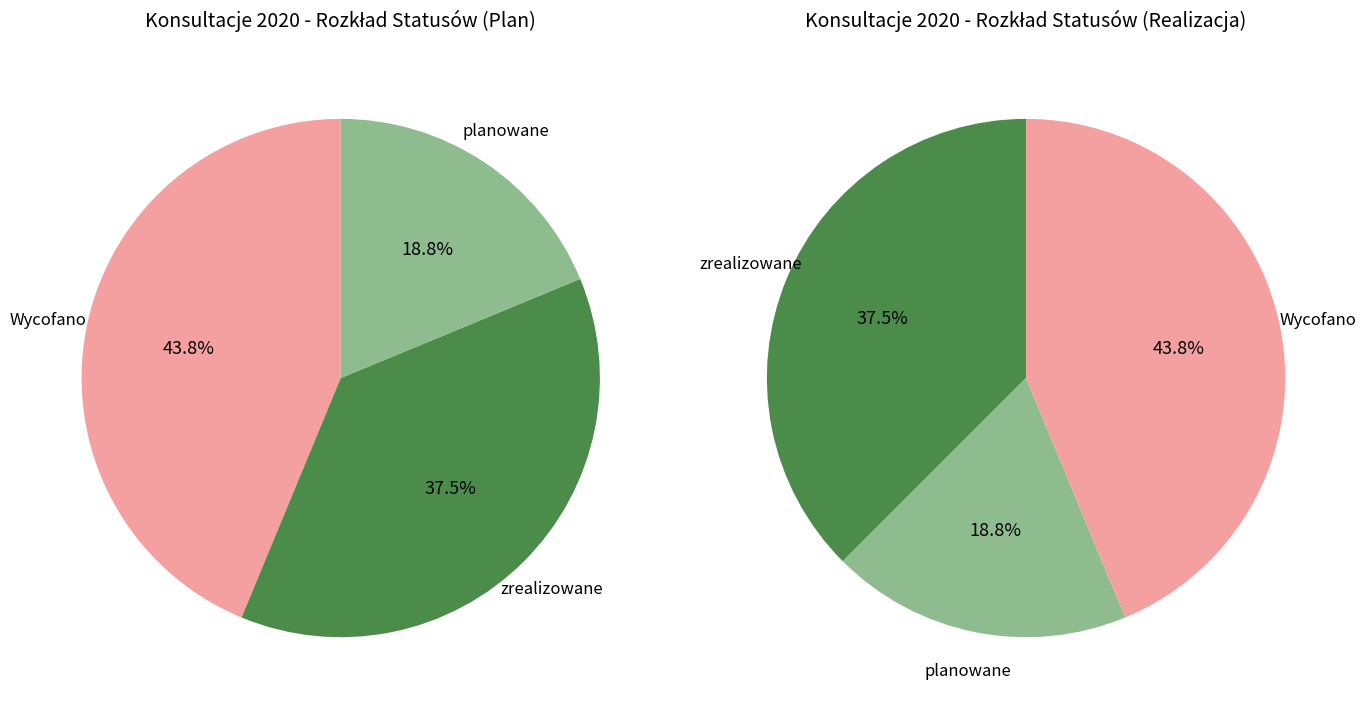

To the nearest percent, what is the average slice percentage?

33%